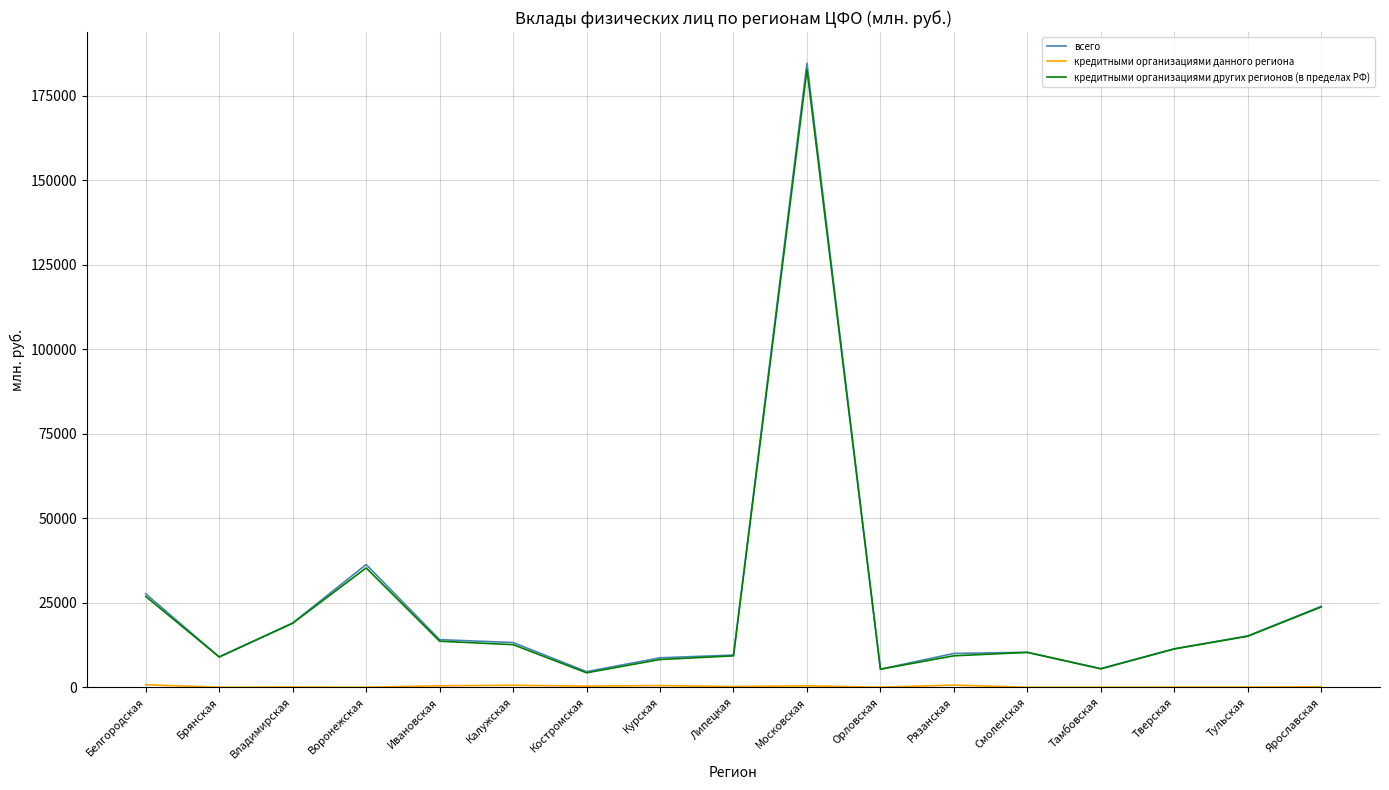

Where is кредитными организациями других регионов (в пределах РФ) nearest to the value 93486?

Воронежская